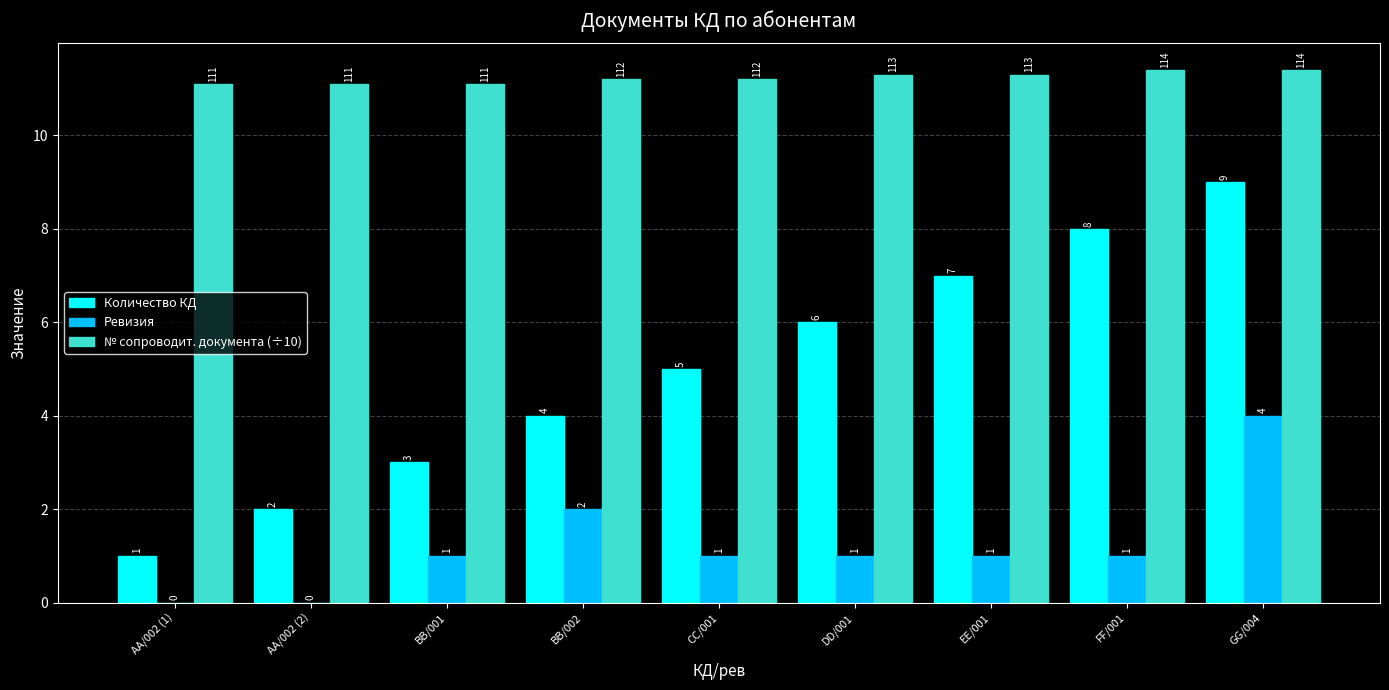

Count the № сопроводит. документа (÷10) values in the range 11 to 12.

9